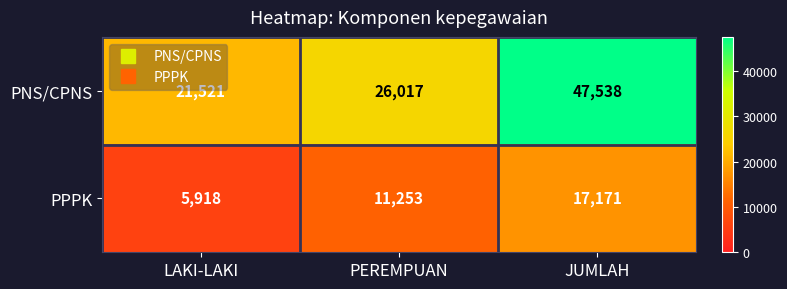

How many PNS/CPNS values are between 21521 and 47538?

3